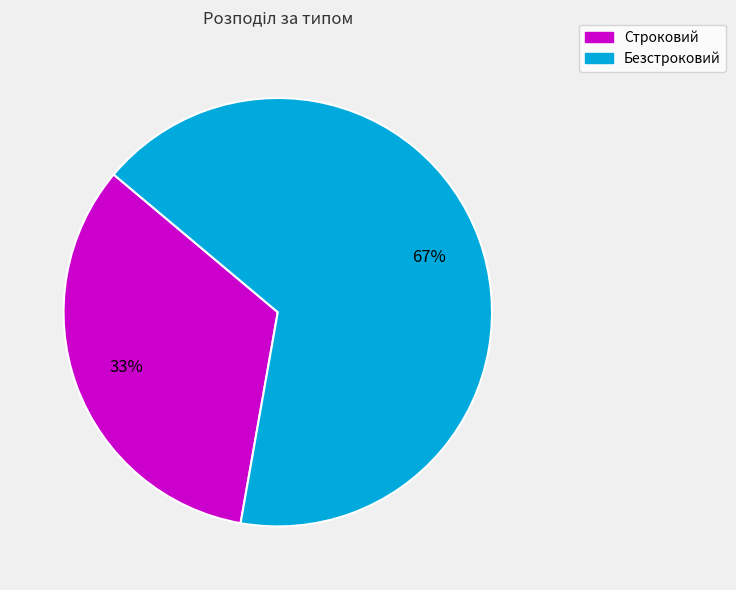

How many slices are in this pie chart?

2